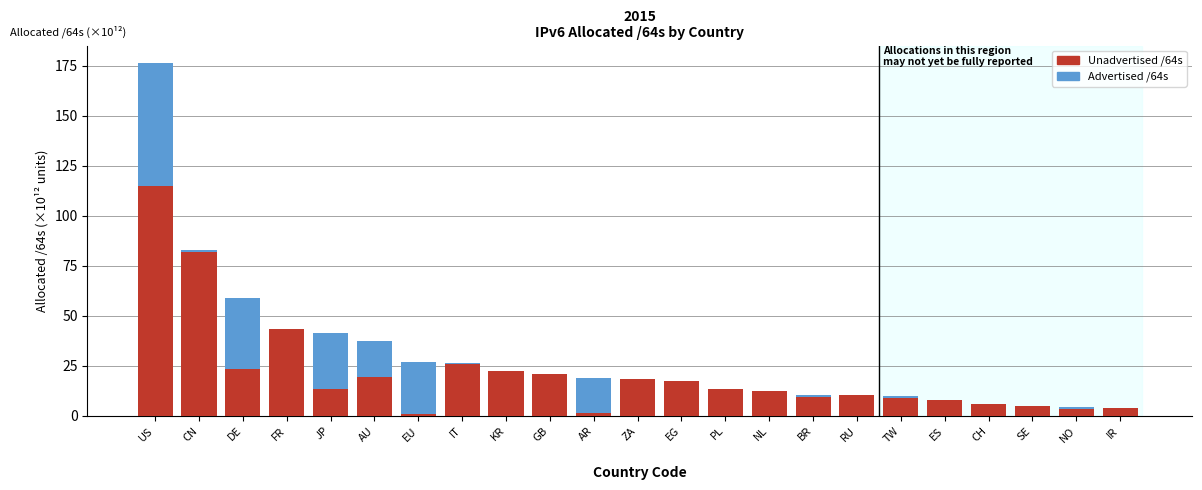

At which category is the sum across all series the highest?

US